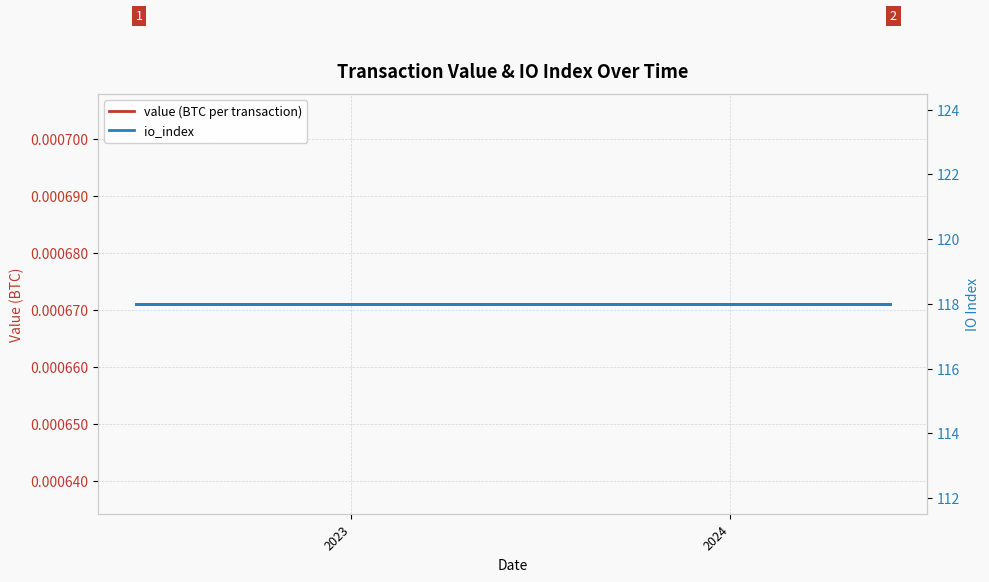

Which category has the highest value in the io_index series?

2023